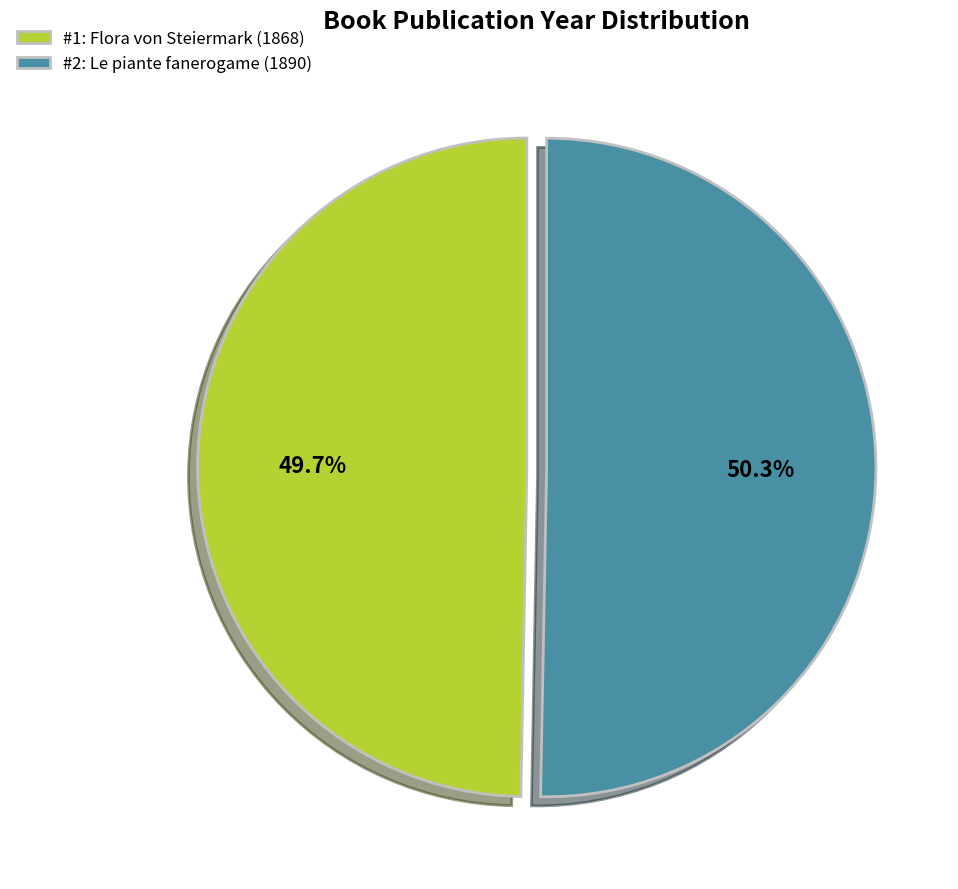

How many slices are in this pie chart?

2